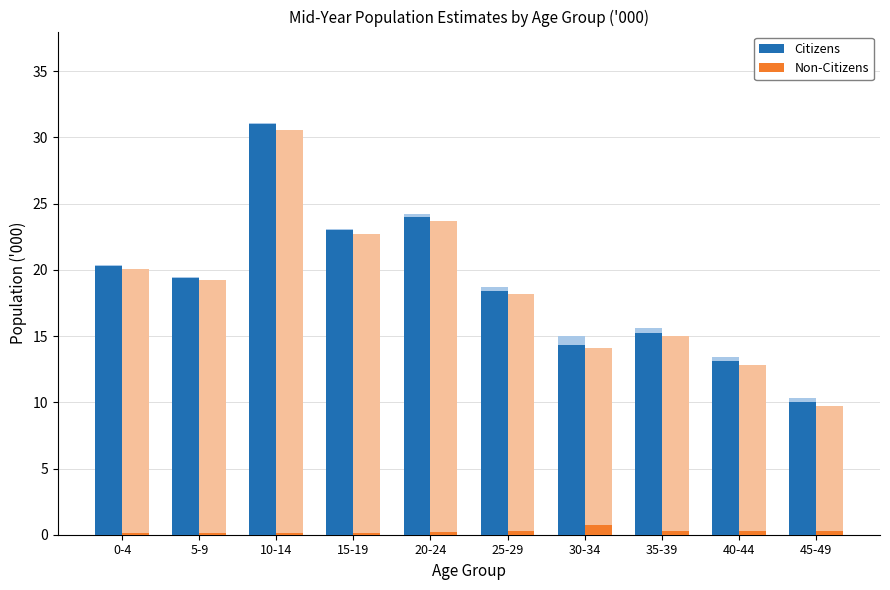

The Non-Citizens series shows 0.3 at 40-44. True or false?

True